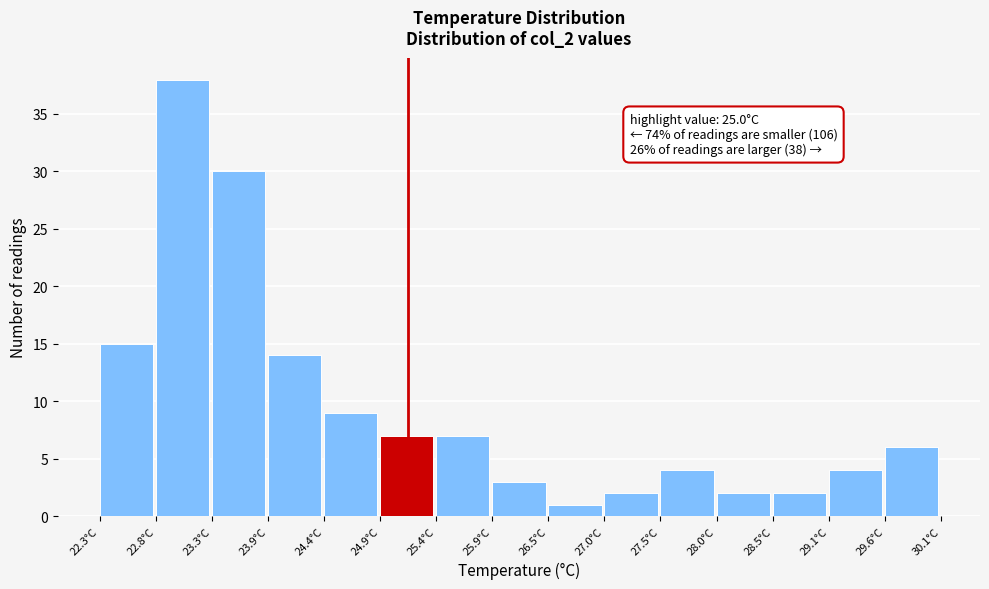

Over which range of the x-axis is the bar tallest?

22.82 to 23.34